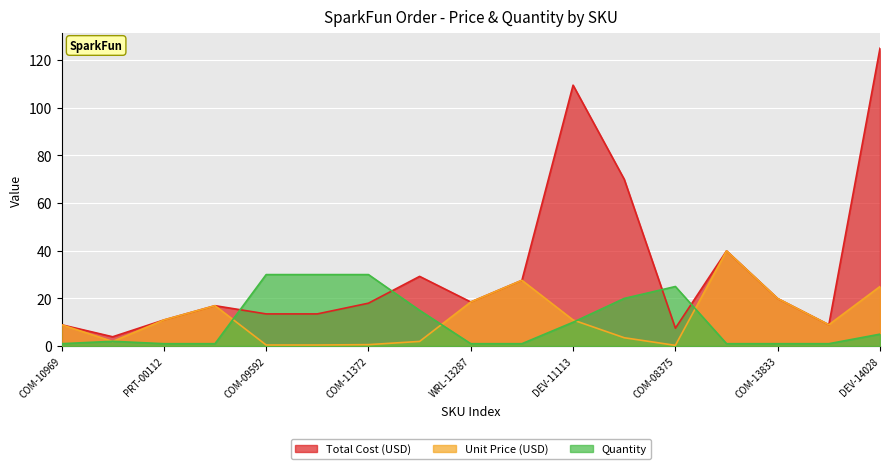

At which label does Unit Price (USD) first exceed 8?

COM-10969